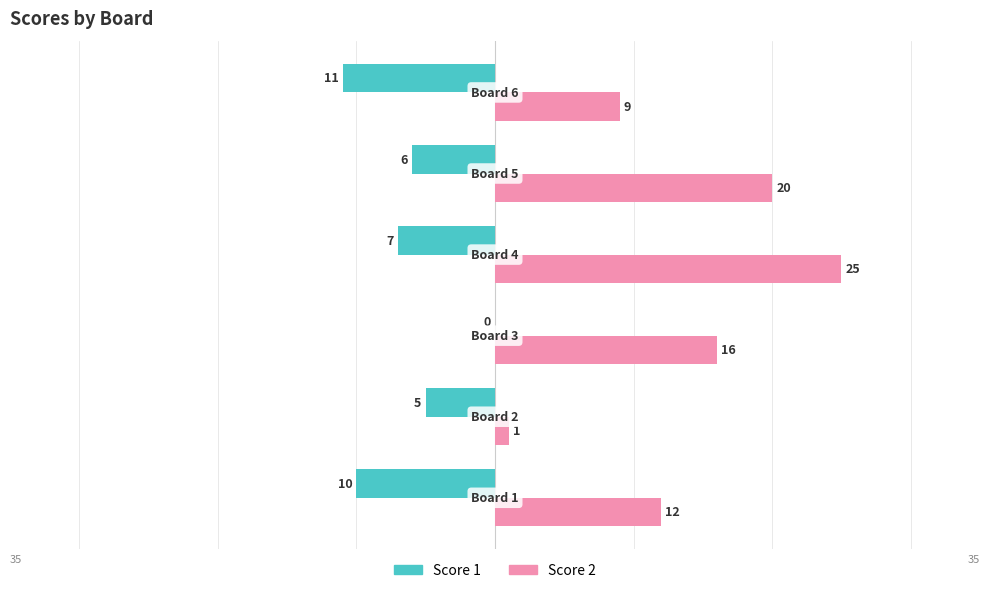

Which series has the largest total across all categories?

Score 2